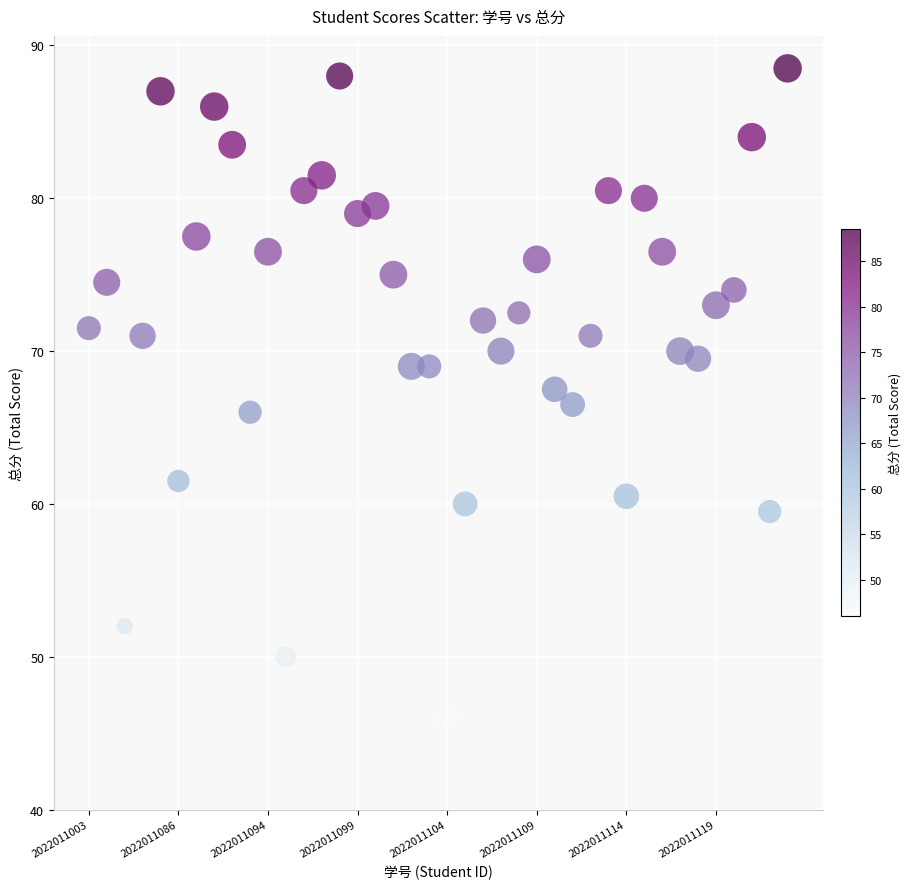

What is the range of Y values (max minus min)?

42.5